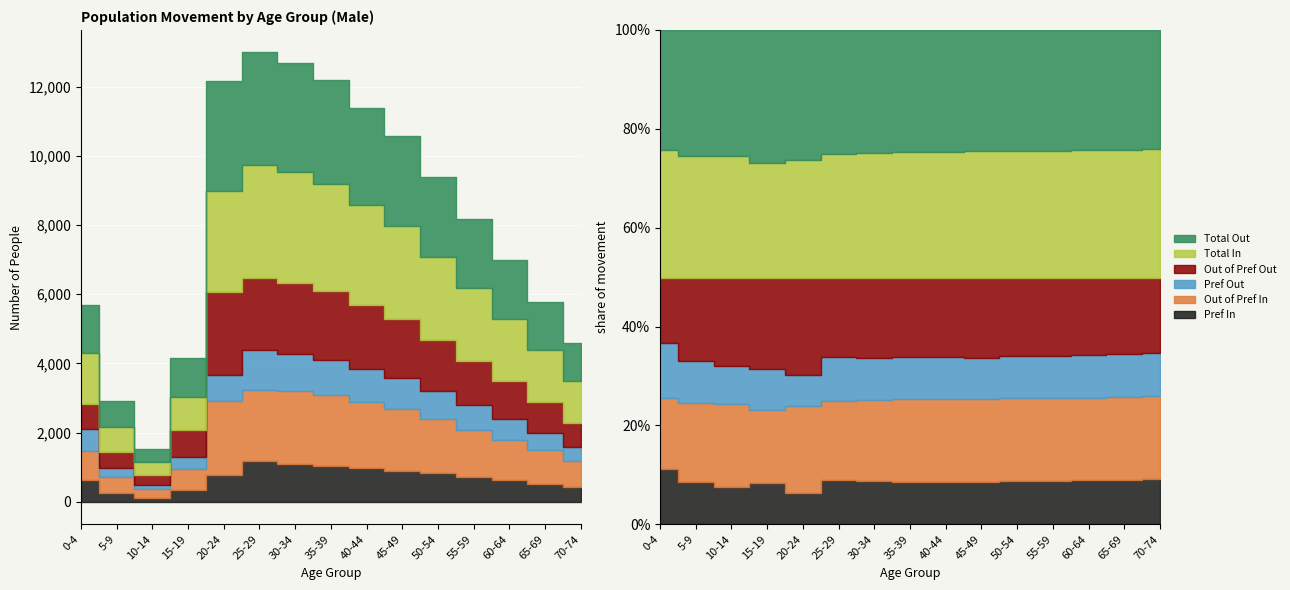

True or false: Out of Pref In has a value of 1790 at 45-49.

True